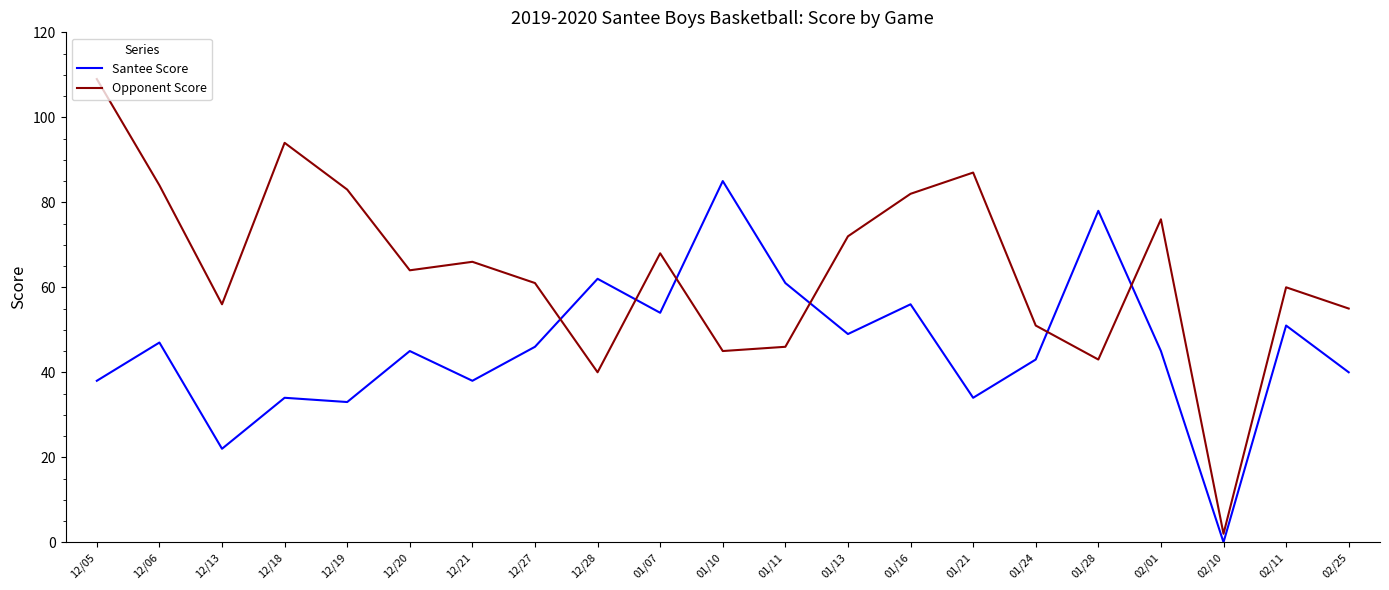

Rank the series by their average value, from highest to lowest.

Opponent Score, Santee Score